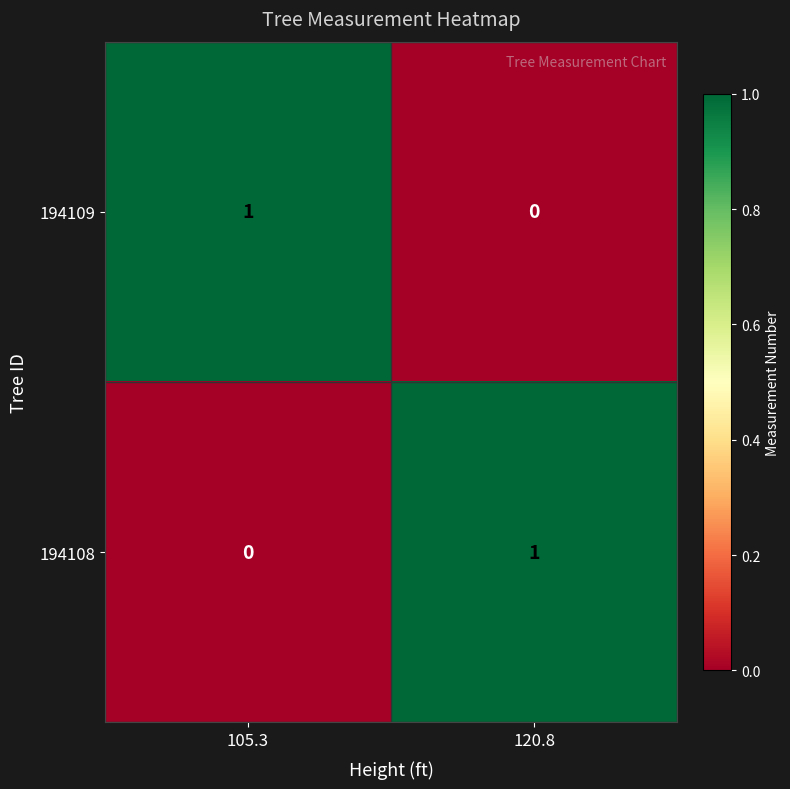

List the labels in order of 194108 value, smallest first.

105.3, 120.8